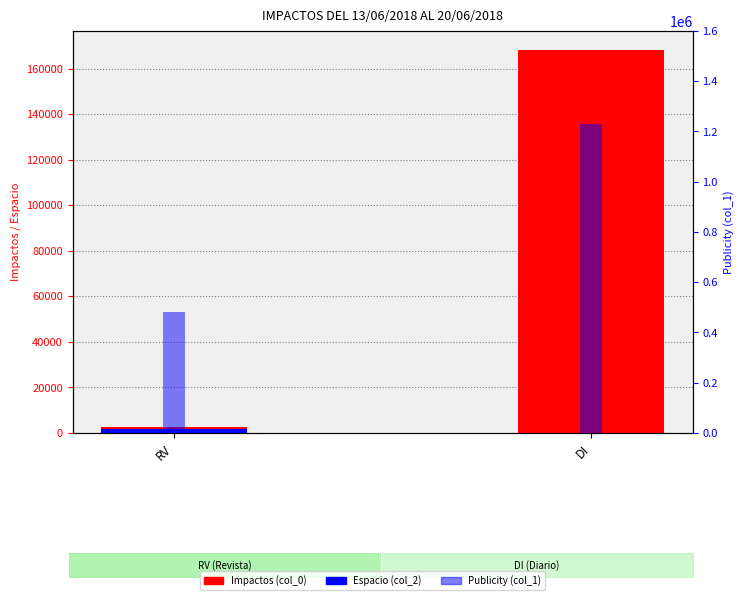

Which category has the lowest value across all series?

DI